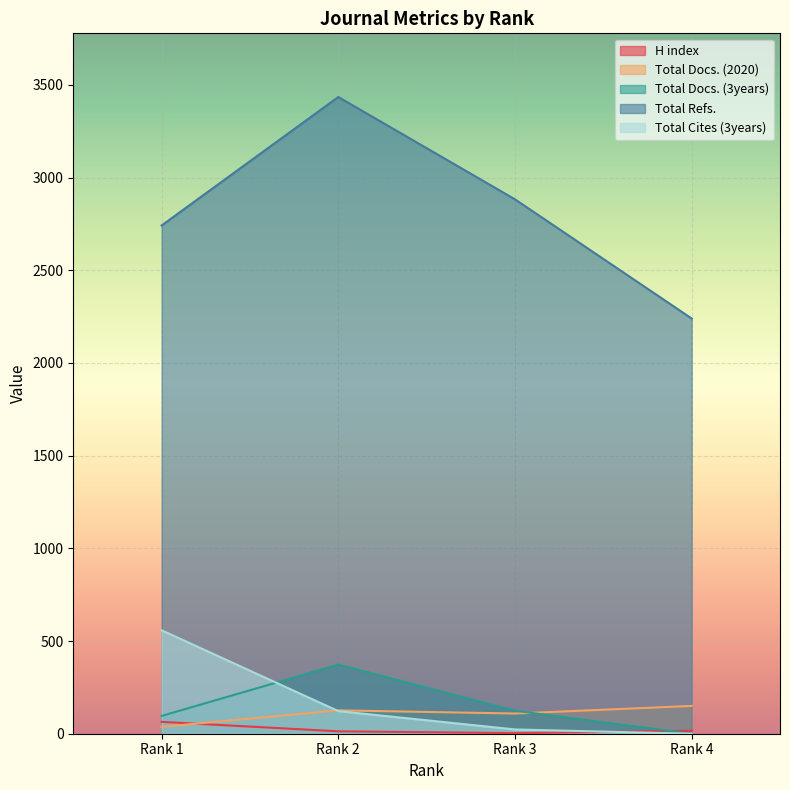

Is it true that Total Docs. (2020) equals 126 at Rank 2?

True